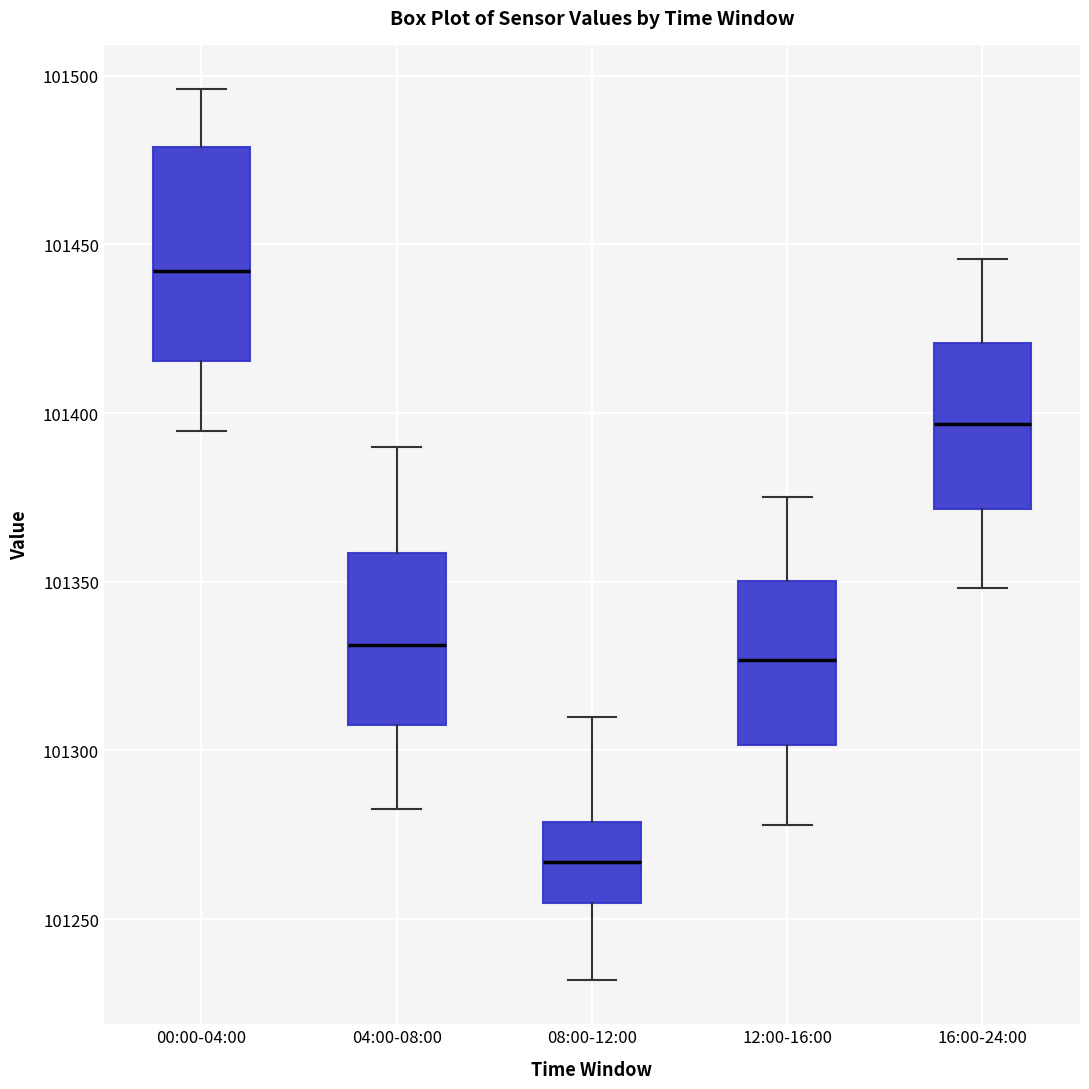

Reading left to right, read every box against the y-axis: the position of its median line, the range the box covers, and the ends of its whiskers. The values are not printed on the chart, so give them approximately, as read against the axis.

00:00-04:00: median 101440, box 101415 to 101480, whiskers 101395 to 101495
04:00-08:00: median 101330, box 101305 to 101360, whiskers 101285 to 101390
08:00-12:00: median 101265, box 101255 to 101280, whiskers 101230 to 101310
12:00-16:00: median 101325, box 101300 to 101350, whiskers 101280 to 101375
16:00-24:00: median 101395, box 101370 to 101420, whiskers 101350 to 101445